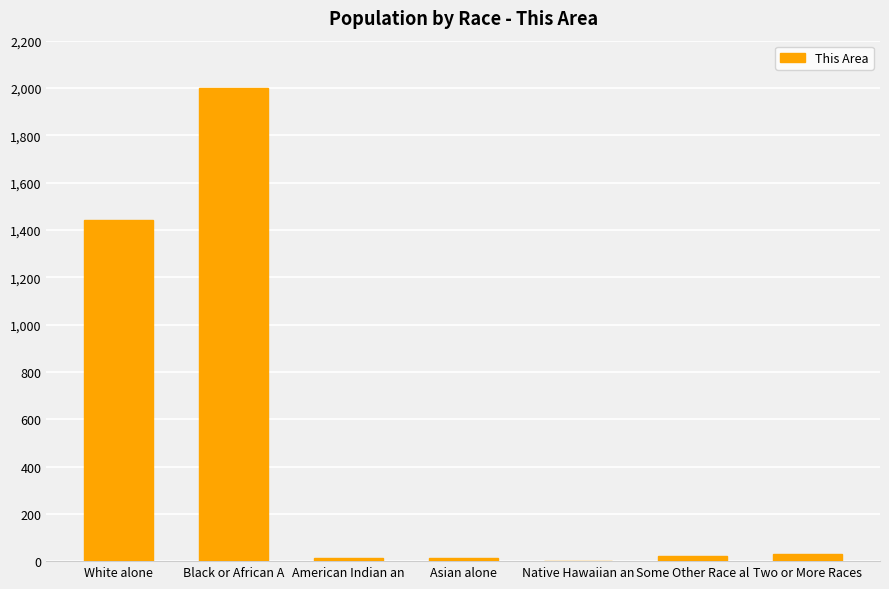

At which category does the chart reach its peak across all series?

Black or African A